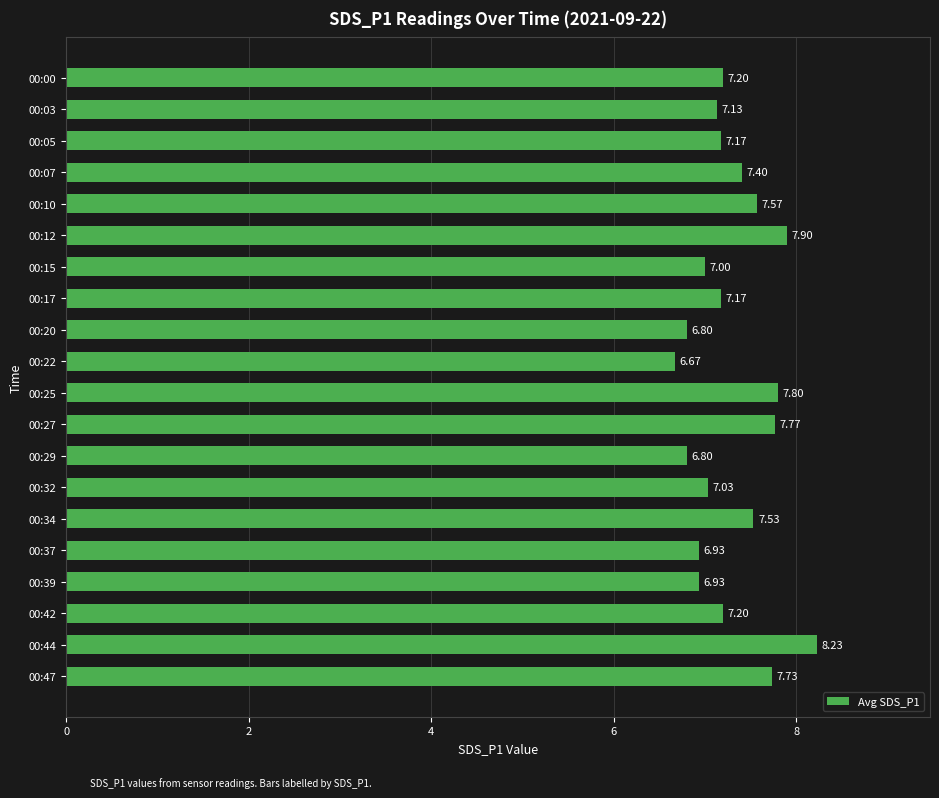

Which category has the highest value across all series?

00:44